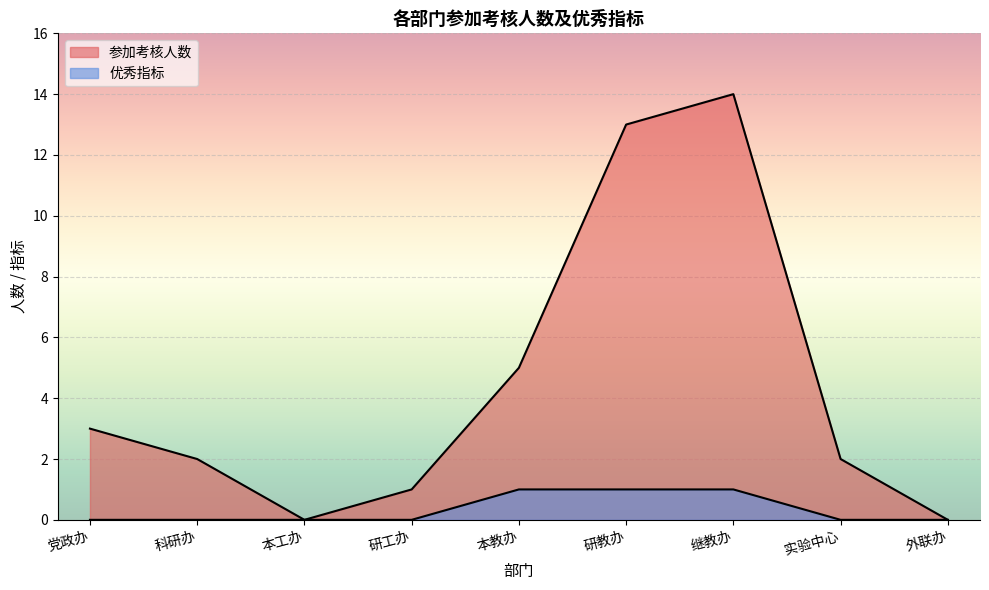

What is the maximum value for 参加考核人数?

14